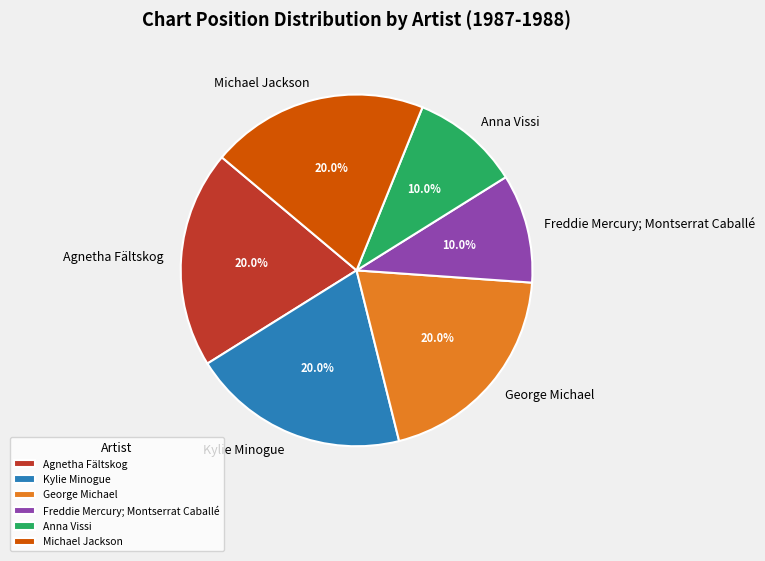

Is it true that Michael Jackson is 20% of the pie?

True